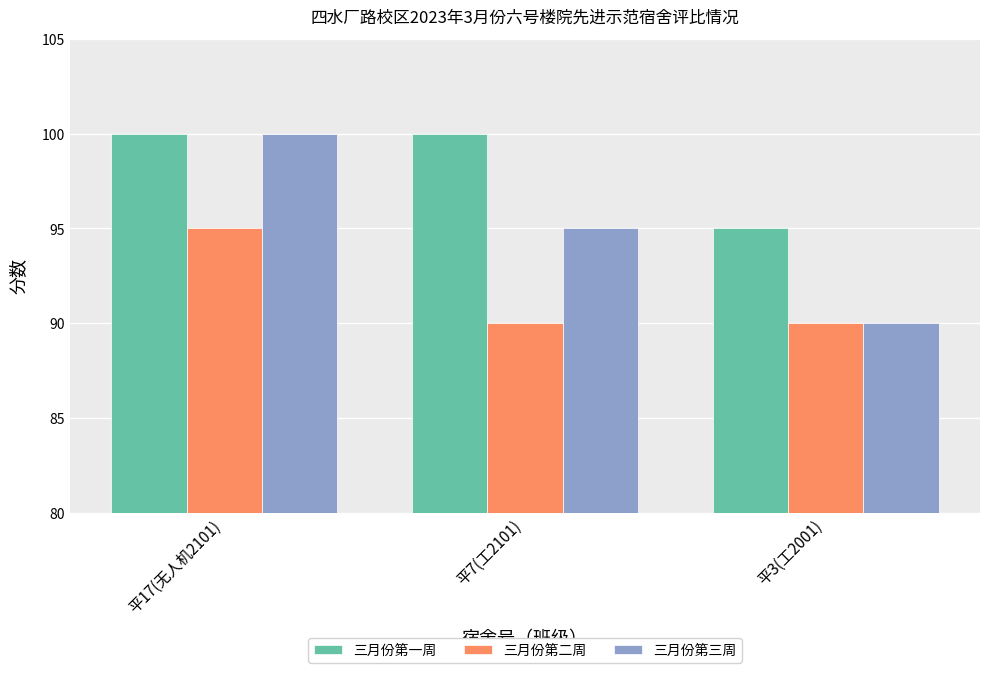

How many bars are there in each group?

3